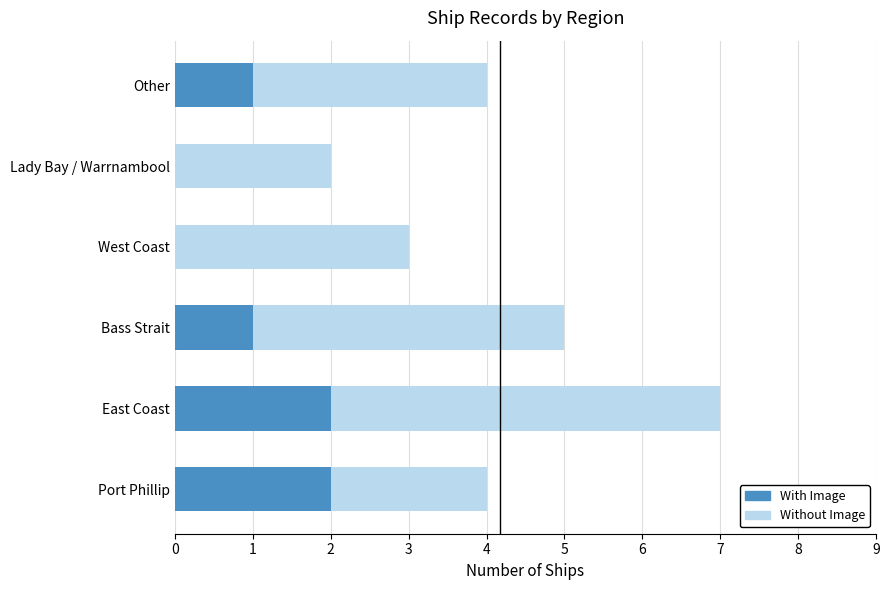

What is the sum of all With Image values?

6